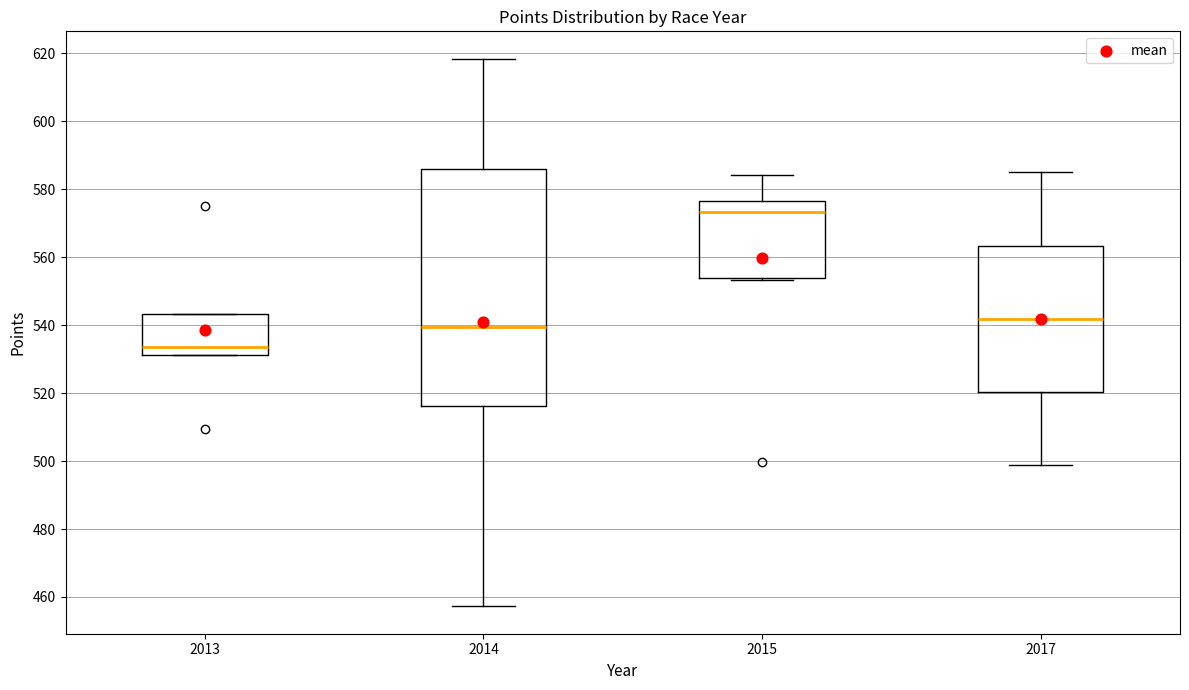

Which box's median line is the lowest?

2013